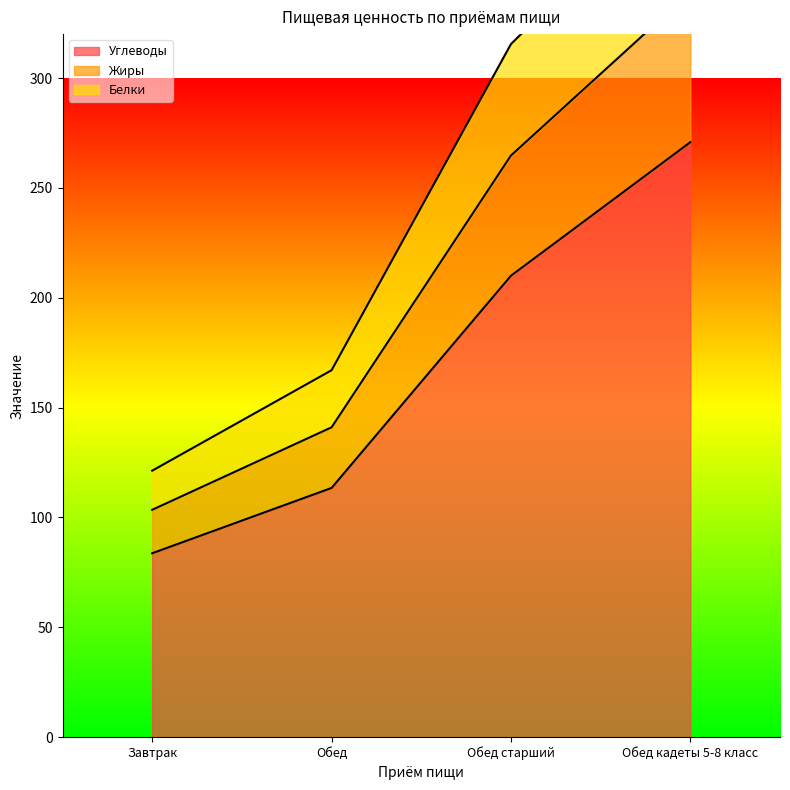

What is the difference between the highest and lowest values at Обед старший?

105.5